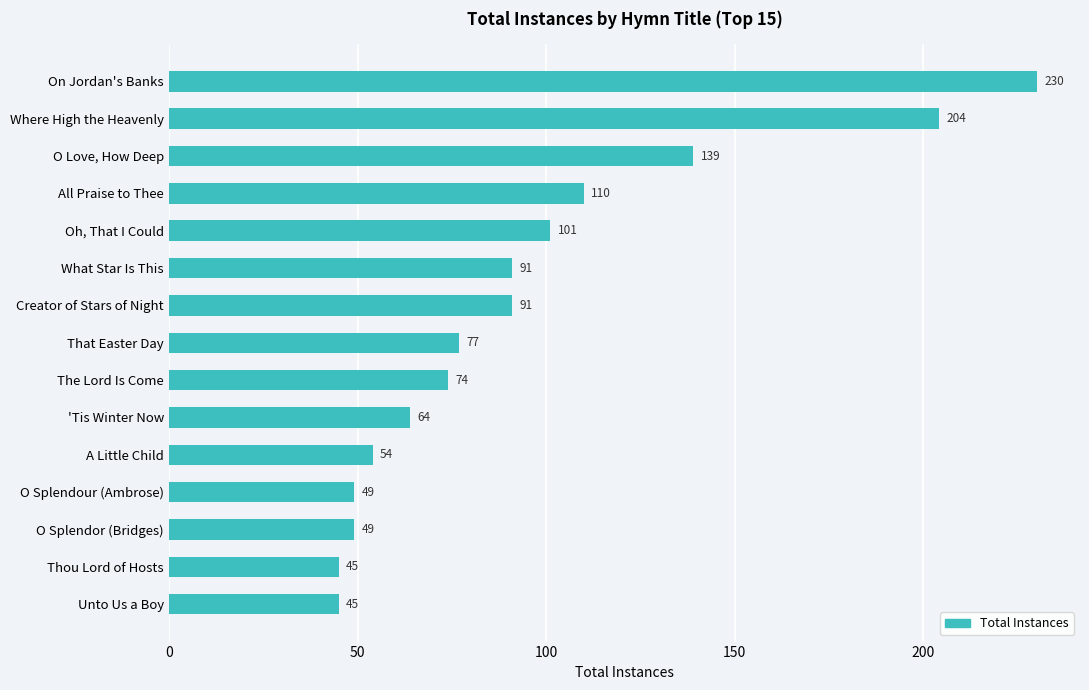

Reading top to bottom, transcribe all the data shown in this chart.

230	204	139	110	101	91	91	77	74	64	54	49	49	45	45